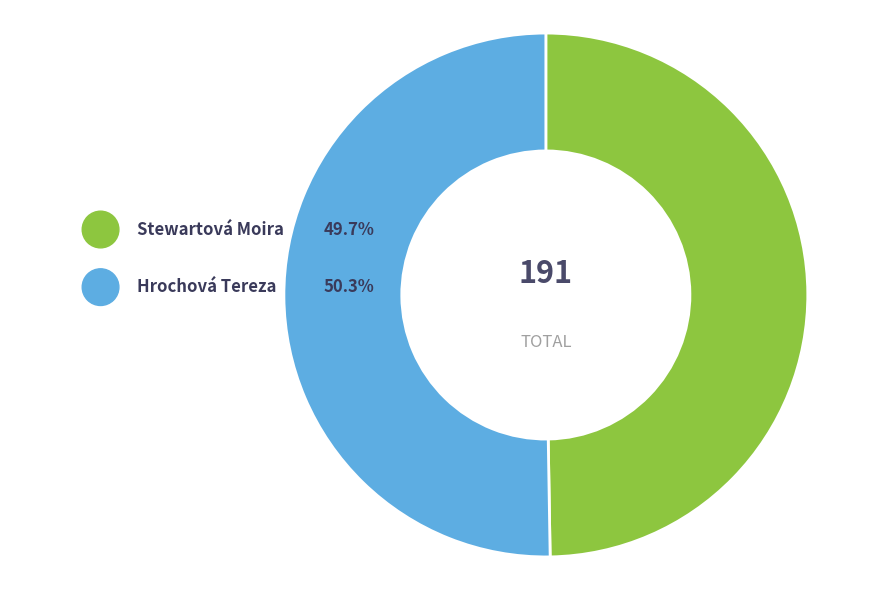

What portion of the pie excludes Stewartová Moira?

50.3%